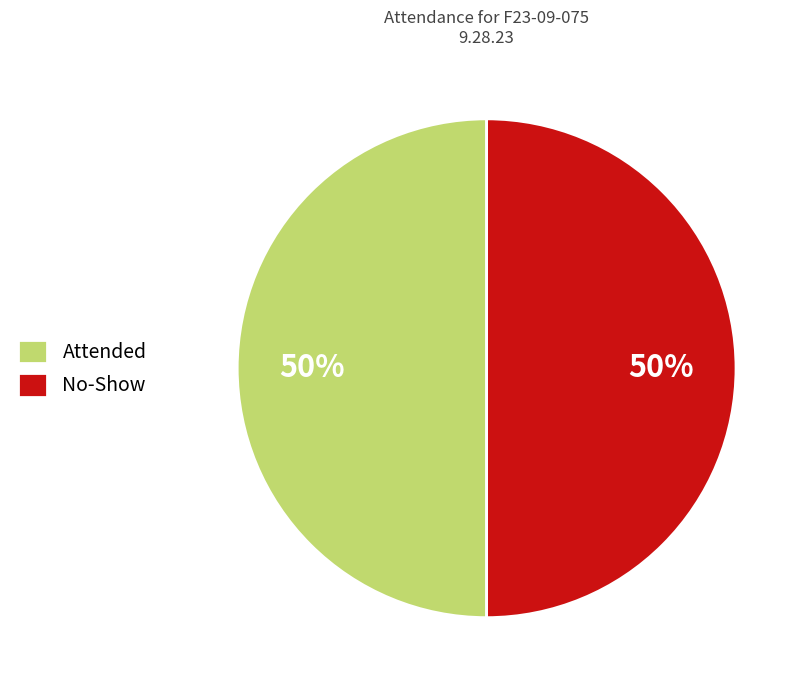

To the nearest percent, what is the combined percentage of Attended and No-Show?

100%